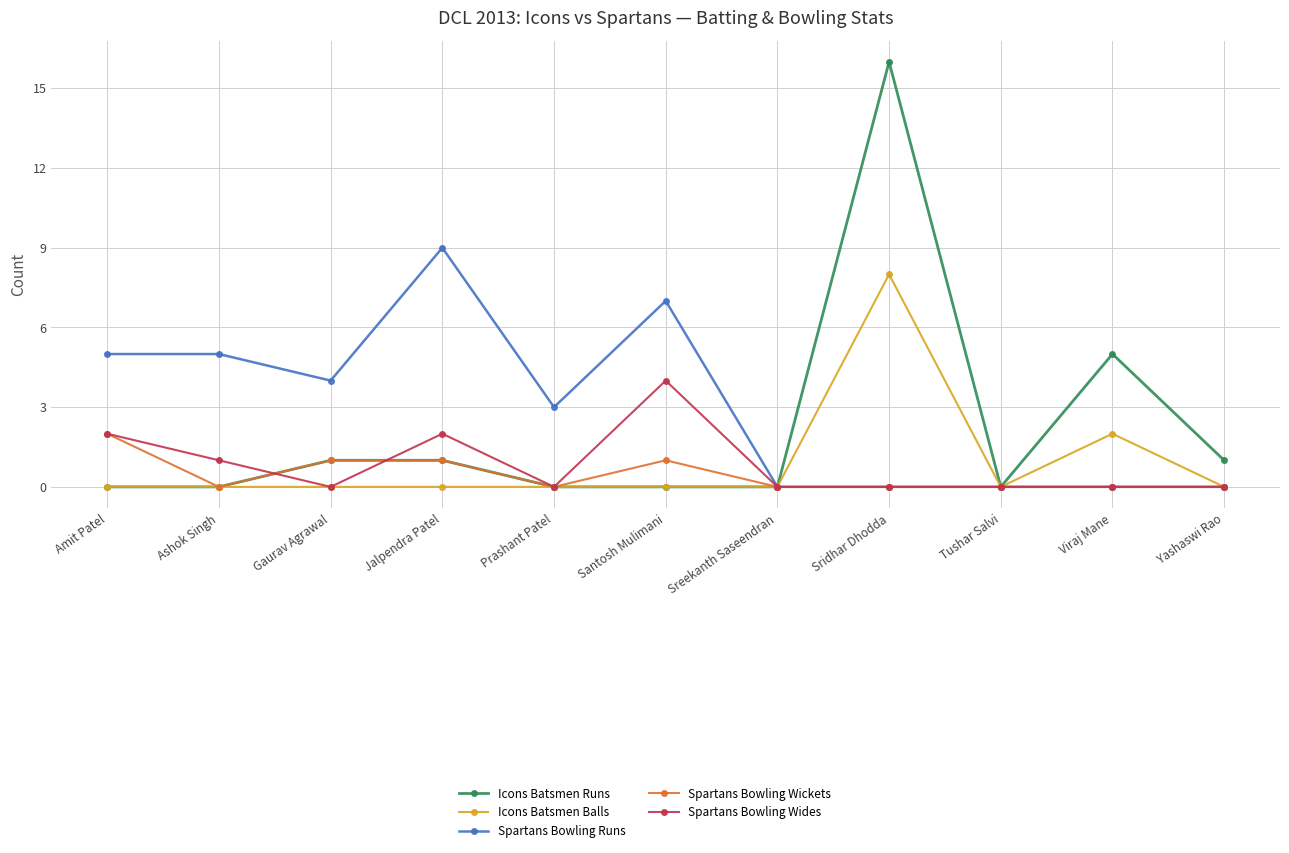

Count the number of categories in the chart.

11